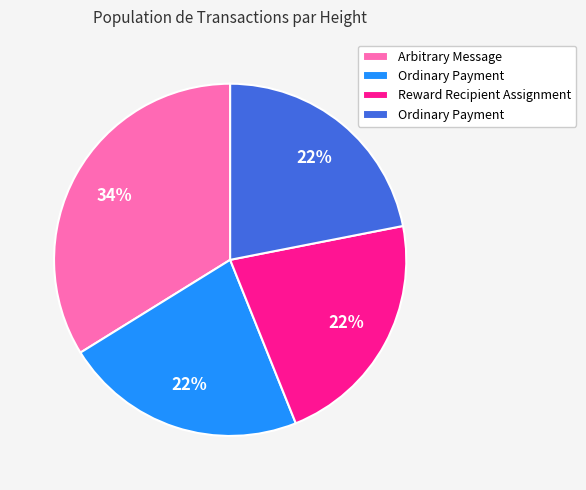

Is there a majority slice in this chart?

No